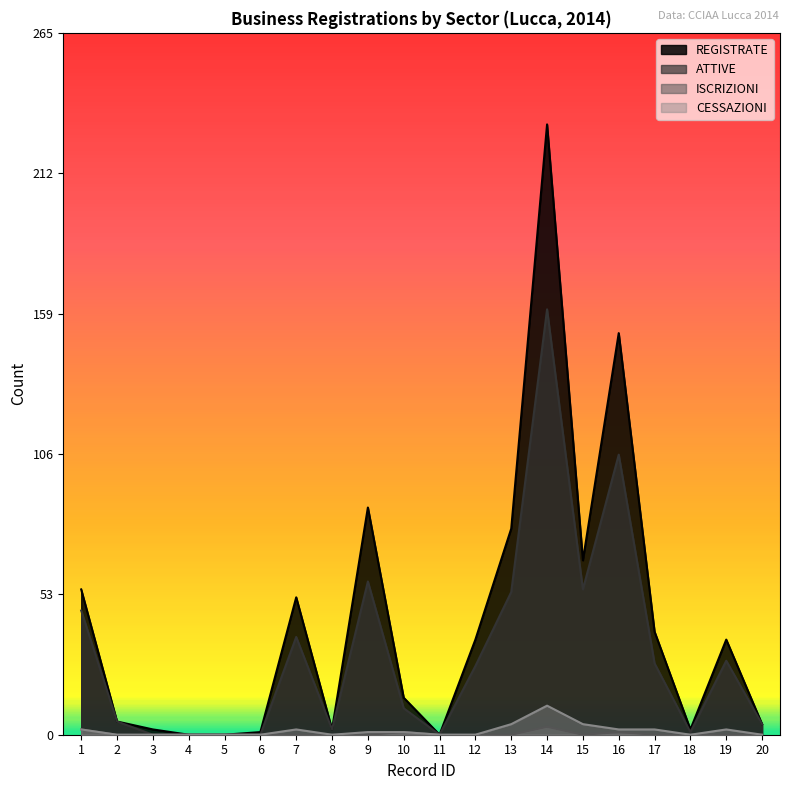

True or false: ISCRIZIONI and CESSAZIONI cross at least once.

False